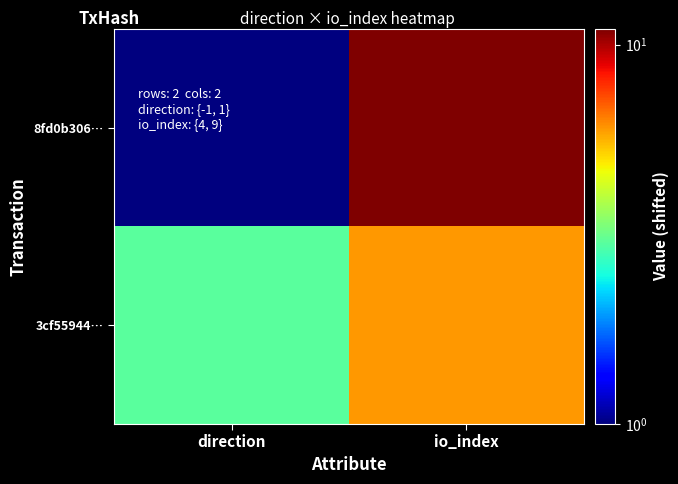

Reading left to right, transcribe all the data shown in this chart.

8fd0b306…: direction=1	io_index=11
3cf55944…: direction=3	io_index=6